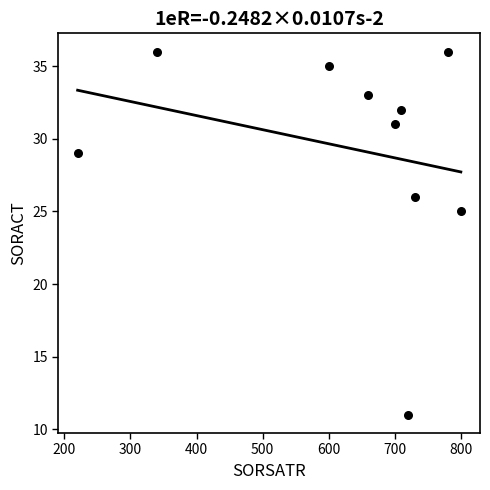

What is the range of Y values (max minus min)?

25